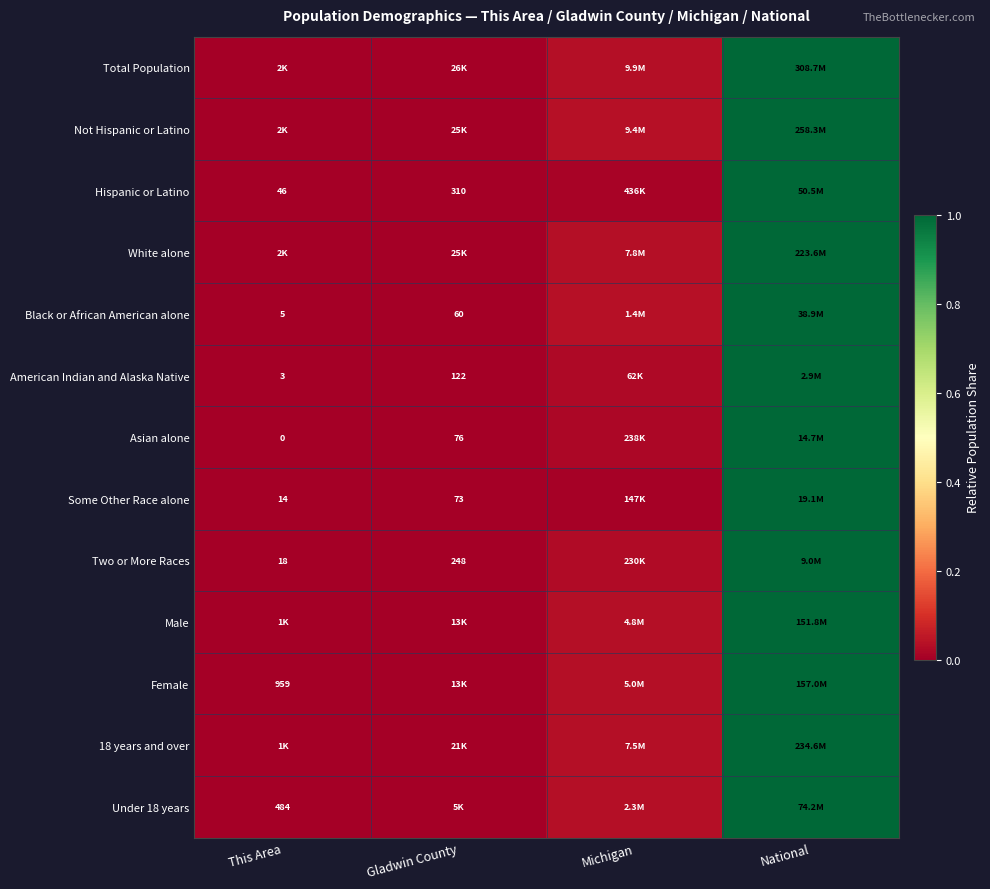

What is the approximate value of 18 years and over at National?

1.0